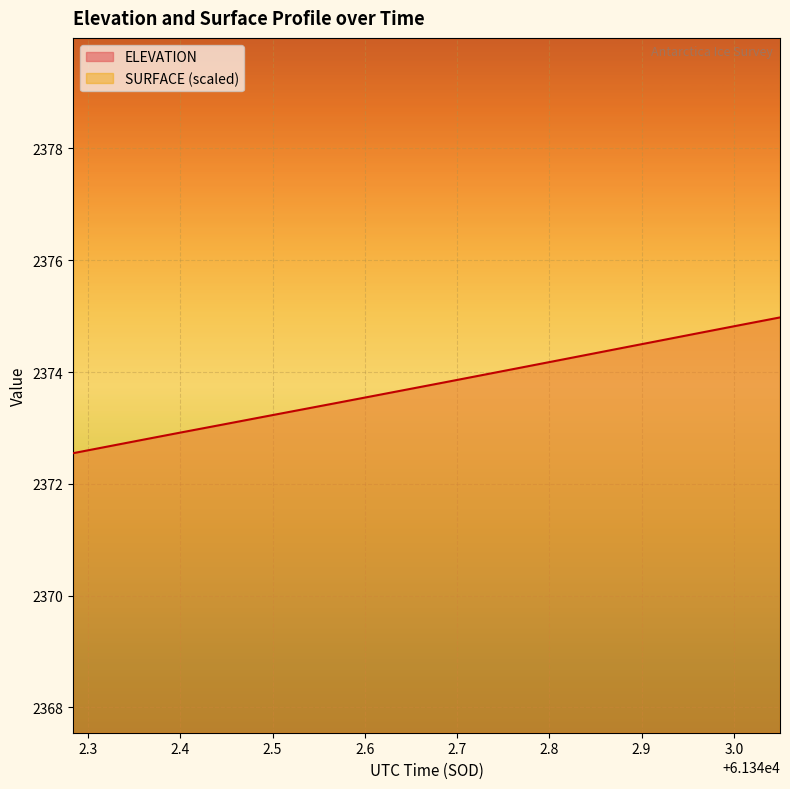

What is the difference between the second highest and second lowest values?

2.2